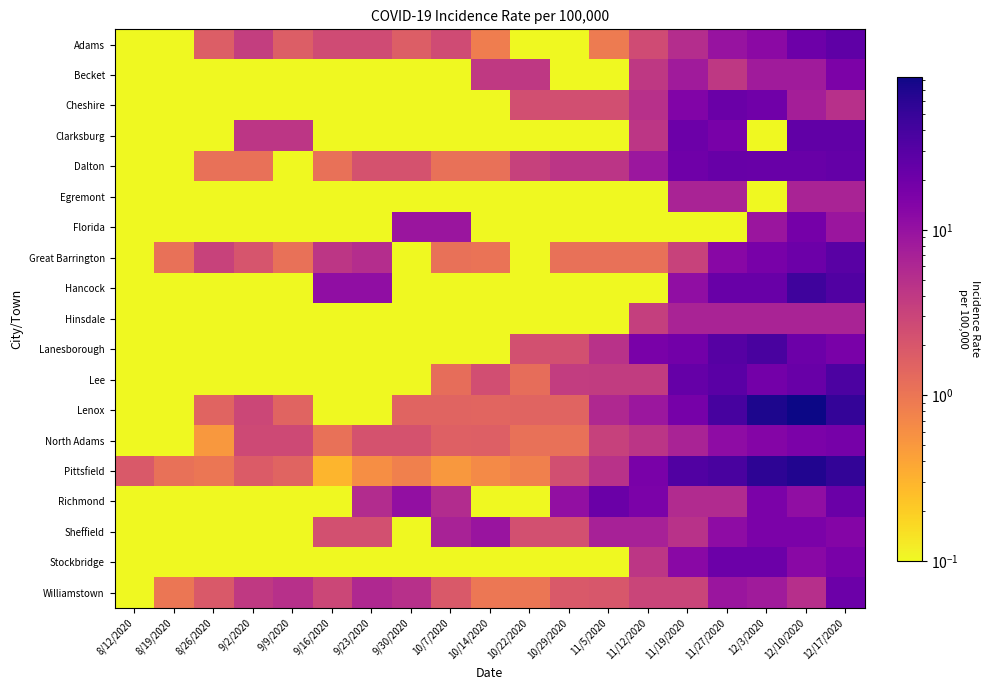

Reading left to right, what are all the values shown in this chart?

Adams: 8/12/2020=0.0	8/19/2020=0.0	8/26/2020=1.7	9/2/2020=3.5	9/9/2020=1.7	9/16/2020=2.6	9/23/2020=2.6	9/30/2020=1.7	10/7/2020=2.6	10/14/2020=0.9	10/22/2020=0.0	10/29/2020=0.0	11/5/2020=0.9	11/12/2020=2.6	11/19/2020=5.2	11/27/2020=9.5	12/3/2020=12.2	12/10/2020=20.8	12/17/2020=26.0
Becket: 8/12/2020=0.0	8/19/2020=0.0	8/26/2020=0.0	9/2/2020=0.0	9/9/2020=0.0	9/16/2020=0.0	9/23/2020=0.0	9/30/2020=0.0	10/7/2020=0.0	10/14/2020=4.0	10/22/2020=4.0	10/29/2020=0.0	11/5/2020=0.0	11/12/2020=4.0	11/19/2020=8.0	11/27/2020=4.0	12/3/2020=8.0	12/10/2020=8.0	12/17/2020=15.9
Cheshire: 8/12/2020=0.0	8/19/2020=0.0	8/26/2020=0.0	9/2/2020=0.0	9/9/2020=0.0	9/16/2020=0.0	9/23/2020=0.0	9/30/2020=0.0	10/7/2020=0.0	10/14/2020=0.0	10/22/2020=2.4	10/29/2020=2.4	11/5/2020=2.4	11/12/2020=4.9	11/19/2020=14.6	11/27/2020=21.9	12/3/2020=19.5	12/10/2020=7.3	12/17/2020=4.9
Clarksburg: 8/12/2020=0.0	8/19/2020=0.0	8/26/2020=0.0	9/2/2020=4.2	9/9/2020=4.2	9/16/2020=0.0	9/23/2020=0.0	9/30/2020=0.0	10/7/2020=0.0	10/14/2020=0.0	10/22/2020=0.0	10/29/2020=0.0	11/5/2020=0.0	11/12/2020=4.3	11/19/2020=21.3	11/27/2020=17.1	12/3/2020=0.0	12/10/2020=25.6	12/17/2020=25.6
Dalton: 8/12/2020=0.0	8/19/2020=0.0	8/26/2020=1.1	9/2/2020=1.1	9/9/2020=0.0	9/16/2020=1.1	9/23/2020=2.2	9/30/2020=2.2	10/7/2020=1.1	10/14/2020=1.1	10/22/2020=3.3	10/29/2020=4.4	11/5/2020=4.4	11/12/2020=8.8	11/19/2020=19.9	11/27/2020=23.2	12/3/2020=22.1	12/10/2020=22.1	12/17/2020=24.3
Egremont: 8/12/2020=0.0	8/19/2020=0.0	8/26/2020=0.0	9/2/2020=0.0	9/9/2020=0.0	9/16/2020=0.0	9/23/2020=0.0	9/30/2020=0.0	10/7/2020=0.0	10/14/2020=0.0	10/22/2020=0.0	10/29/2020=0.0	11/5/2020=0.0	11/12/2020=0.0	11/19/2020=6.7	11/27/2020=6.7	12/3/2020=0.0	12/10/2020=6.7	12/17/2020=6.7
Florida: 8/12/2020=0.0	8/19/2020=0.0	8/26/2020=0.0	9/2/2020=0.0	9/9/2020=0.0	9/16/2020=0.0	9/23/2020=0.0	9/30/2020=9.1	10/7/2020=9.1	10/14/2020=0.0	10/22/2020=0.0	10/29/2020=0.0	11/5/2020=0.0	11/12/2020=0.0	11/19/2020=0.0	11/27/2020=0.0	12/3/2020=9.1	12/10/2020=18.2	12/17/2020=9.1
Great Barrington: 8/12/2020=0.0	8/19/2020=1.1	8/26/2020=3.2	9/2/2020=2.1	9/9/2020=1.1	9/16/2020=4.2	9/23/2020=5.3	9/30/2020=0.0	10/7/2020=1.1	10/14/2020=1.1	10/22/2020=0.0	10/29/2020=1.1	11/5/2020=1.1	11/12/2020=1.1	11/19/2020=3.2	11/27/2020=12.8	12/3/2020=17.0	12/10/2020=21.3	12/17/2020=28.7
Hancock: 8/12/2020=0.0	8/19/2020=0.0	8/26/2020=0.0	9/2/2020=0.0	9/9/2020=0.0	9/16/2020=11.0	9/23/2020=11.0	9/30/2020=0.0	10/7/2020=0.0	10/14/2020=0.0	10/22/2020=0.0	10/29/2020=0.0	11/5/2020=0.0	11/12/2020=0.0	11/19/2020=11.1	11/27/2020=22.3	12/3/2020=22.3	12/10/2020=44.6	12/17/2020=33.4
Hinsdale: 8/12/2020=0.0	8/19/2020=0.0	8/26/2020=0.0	9/2/2020=0.0	9/9/2020=0.0	9/16/2020=0.0	9/23/2020=0.0	9/30/2020=0.0	10/7/2020=0.0	10/14/2020=0.0	10/22/2020=0.0	10/29/2020=0.0	11/5/2020=0.0	11/12/2020=3.4	11/19/2020=6.7	11/27/2020=6.7	12/3/2020=6.7	12/10/2020=6.7	12/17/2020=6.7
Lanesborough: 8/12/2020=0.0	8/19/2020=0.0	8/26/2020=0.0	9/2/2020=0.0	9/9/2020=0.0	9/16/2020=0.0	9/23/2020=0.0	9/30/2020=0.0	10/7/2020=0.0	10/14/2020=0.0	10/22/2020=2.3	10/29/2020=2.3	11/5/2020=4.7	11/12/2020=16.5	11/19/2020=18.9	11/27/2020=30.7	12/3/2020=37.8	12/10/2020=21.3	12/17/2020=16.5
Lee: 8/12/2020=0.0	8/19/2020=0.0	8/26/2020=0.0	9/2/2020=0.0	9/9/2020=0.0	9/16/2020=0.0	9/23/2020=0.0	9/30/2020=0.0	10/7/2020=1.2	10/14/2020=2.4	10/22/2020=1.2	10/29/2020=3.6	11/5/2020=3.7	11/12/2020=3.7	11/19/2020=23.3	11/27/2020=28.2	12/3/2020=18.4	12/10/2020=22.1	12/17/2020=35.5
Lenox: 8/12/2020=0.0	8/19/2020=0.0	8/26/2020=1.5	9/2/2020=2.9	9/9/2020=1.5	9/16/2020=0.0	9/23/2020=0.0	9/30/2020=1.5	10/7/2020=1.5	10/14/2020=1.5	10/22/2020=1.5	10/29/2020=1.5	11/5/2020=5.9	11/12/2020=8.9	11/19/2020=17.7	11/27/2020=38.4	12/3/2020=70.9	12/10/2020=84.2	12/17/2020=51.7
North Adams: 8/12/2020=0.0	8/19/2020=0.0	8/26/2020=0.5	9/2/2020=2.7	9/9/2020=2.7	9/16/2020=1.1	9/23/2020=2.2	9/30/2020=2.2	10/7/2020=1.6	10/14/2020=1.6	10/22/2020=1.1	10/29/2020=1.1	11/5/2020=3.3	11/12/2020=4.4	11/19/2020=6.7	11/27/2020=11.6	12/3/2020=13.9	12/10/2020=16.1	12/17/2020=17.8
Pittsfield: 8/12/2020=1.9	8/19/2020=1.1	8/26/2020=1.0	9/2/2020=1.8	9/9/2020=1.5	9/16/2020=0.3	9/23/2020=0.6	9/30/2020=0.8	10/7/2020=0.5	10/14/2020=0.7	10/22/2020=0.8	10/29/2020=2.4	11/5/2020=4.7	11/12/2020=16.7	11/19/2020=33.2	11/27/2020=37.5	12/3/2020=57.5	12/10/2020=66.6	12/17/2020=53.3
Richmond: 8/12/2020=0.0	8/19/2020=0.0	8/26/2020=0.0	9/2/2020=0.0	9/9/2020=0.0	9/16/2020=0.0	9/23/2020=5.4	9/30/2020=10.8	10/7/2020=5.4	10/14/2020=0.0	10/22/2020=0.0	10/29/2020=10.8	11/5/2020=21.9	11/12/2020=16.4	11/19/2020=5.5	11/27/2020=5.5	12/3/2020=16.4	12/10/2020=10.9	12/17/2020=21.9
Sheffield: 8/12/2020=0.0	8/19/2020=0.0	8/26/2020=0.0	9/2/2020=0.0	9/9/2020=0.0	9/16/2020=2.3	9/23/2020=2.3	9/30/2020=0.0	10/7/2020=6.9	10/14/2020=9.3	10/22/2020=2.3	10/29/2020=2.3	11/5/2020=7.0	11/12/2020=7.0	11/19/2020=4.7	11/27/2020=11.7	12/3/2020=16.4	12/10/2020=16.4	12/17/2020=14.0
Stockbridge: 8/12/2020=0.0	8/19/2020=0.0	8/26/2020=0.0	9/2/2020=0.0	9/9/2020=0.0	9/16/2020=0.0	9/23/2020=0.0	9/30/2020=0.0	10/7/2020=0.0	10/14/2020=0.0	10/22/2020=0.0	10/29/2020=0.0	11/5/2020=0.0	11/12/2020=4.2	11/19/2020=12.6	11/27/2020=20.9	12/3/2020=20.9	12/10/2020=12.6	12/17/2020=16.7
Williamstown: 8/12/2020=0.0	8/19/2020=1.0	8/26/2020=1.9	9/2/2020=3.9	9/9/2020=4.8	9/16/2020=2.9	9/23/2020=5.8	9/30/2020=4.8	10/7/2020=1.9	10/14/2020=1.0	10/22/2020=1.0	10/29/2020=1.9	11/5/2020=2.0	11/12/2020=3.0	11/19/2020=3.0	11/27/2020=9.0	12/3/2020=8.0	12/10/2020=5.0	12/17/2020=20.9